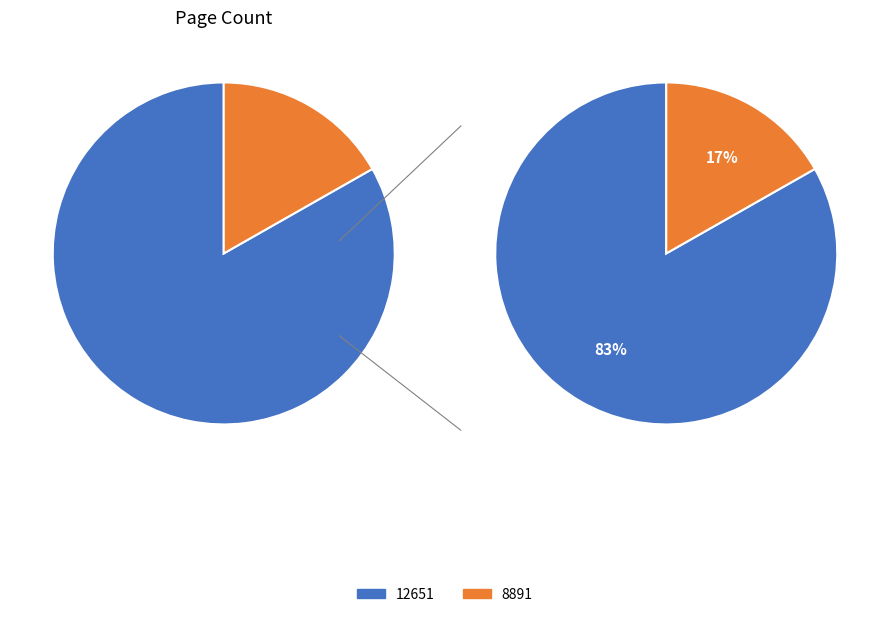

To the nearest percent, what is the combined percentage of 12651 and 8891?

100%